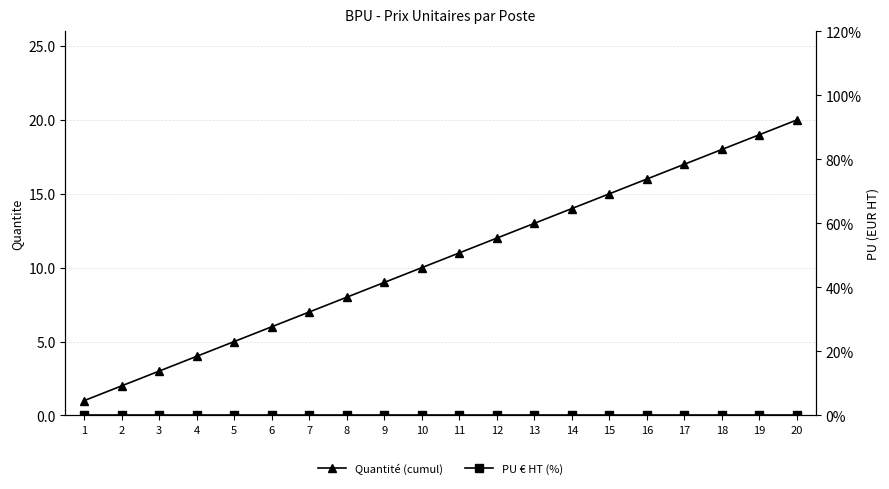

How many series are shown in this chart?

2